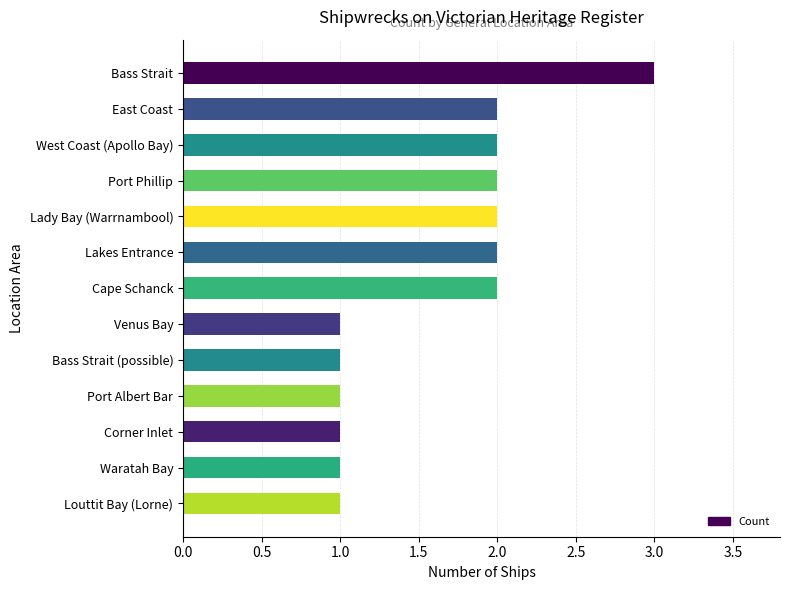

What is the difference between the maximum and minimum values?

2